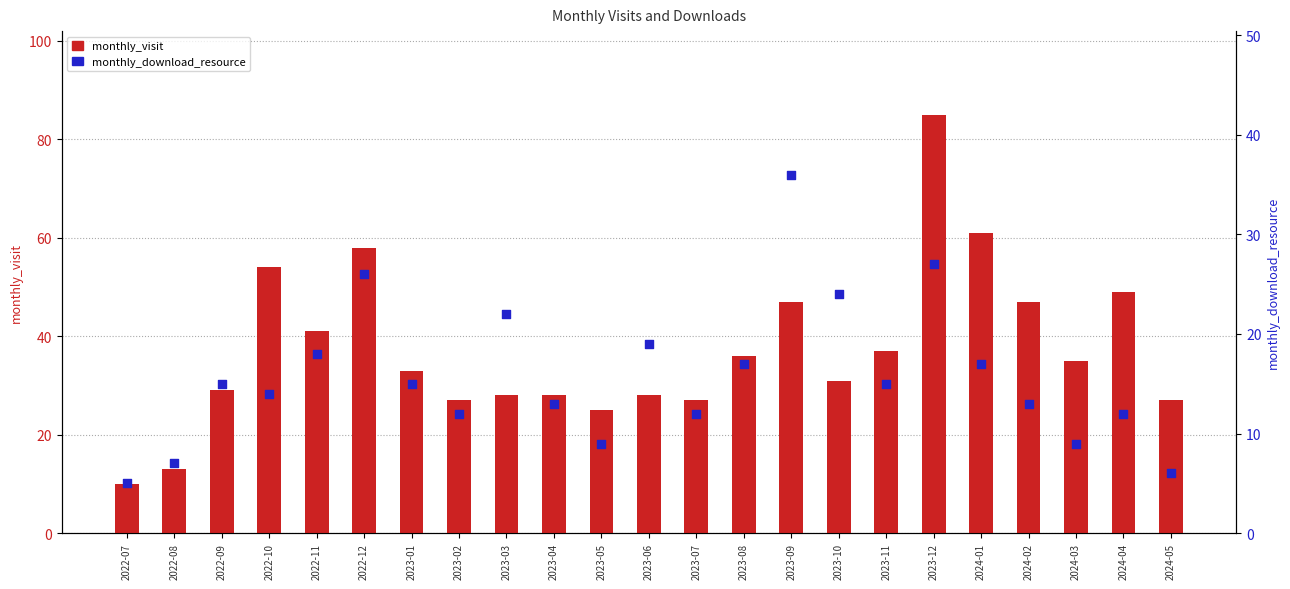

Which series has the widest spread of Y values?

monthly_visit